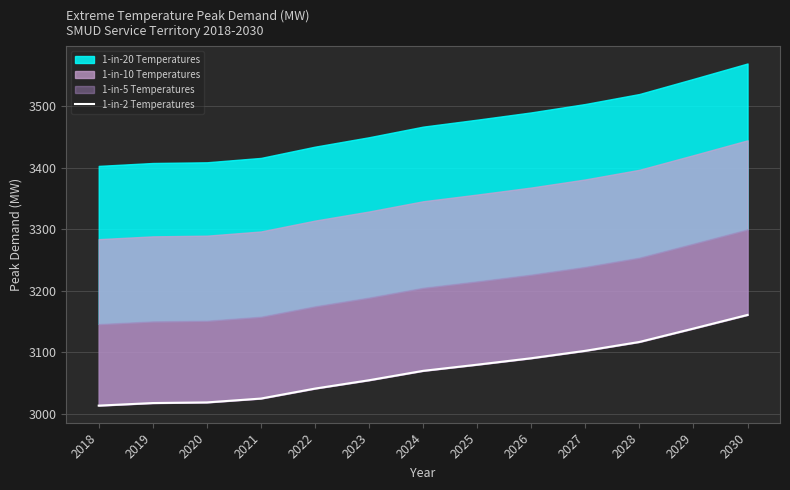

What is the average value?

3071.5